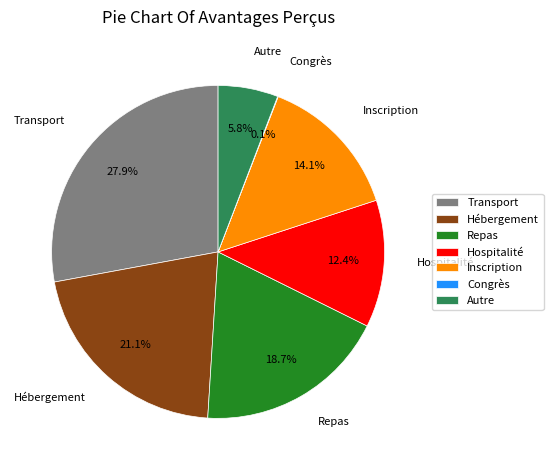

Between Hébergement and Hospitalité, which is larger?

Hébergement